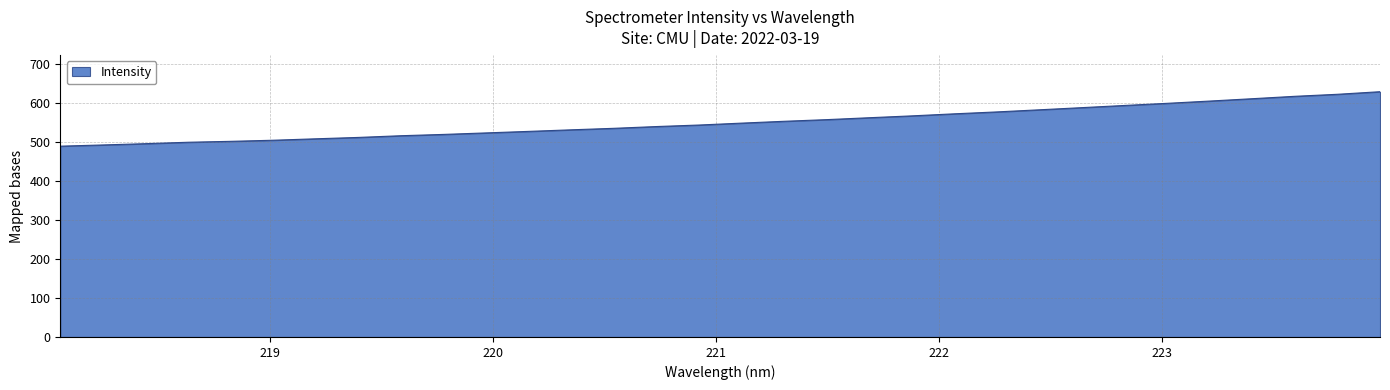

What is the difference between the maximum and minimum values?

139.8